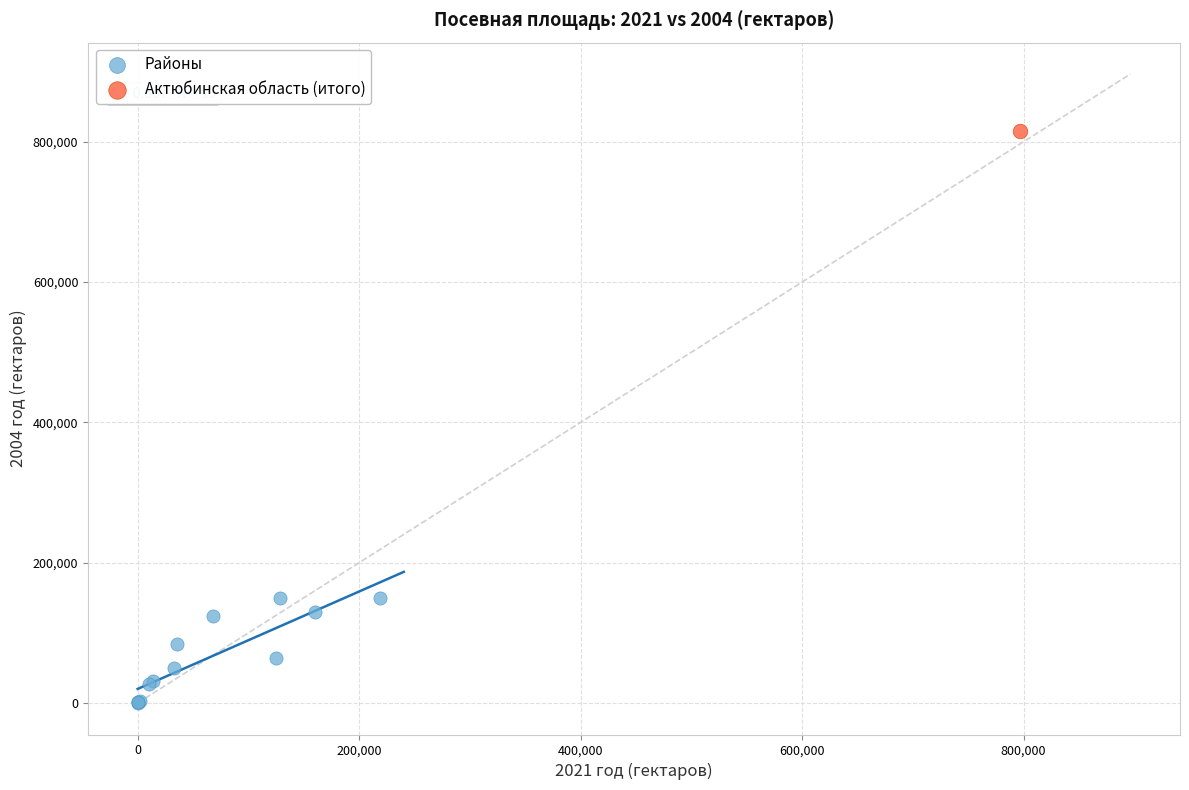

What are all the series names shown in the legend?

Районы, Актюбинская область (итого)